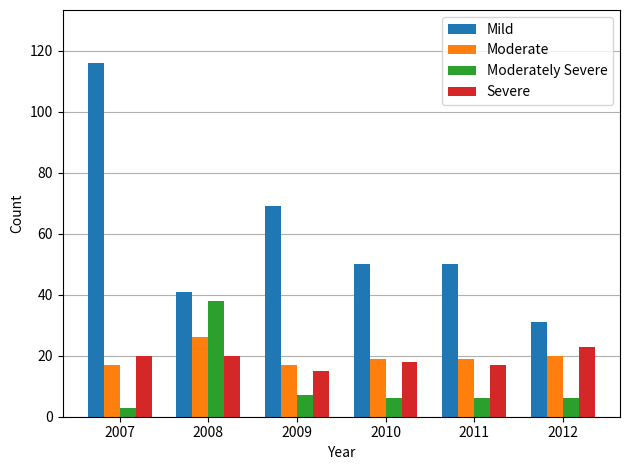

True or false: Severe has a value of 26 at 2009.

False